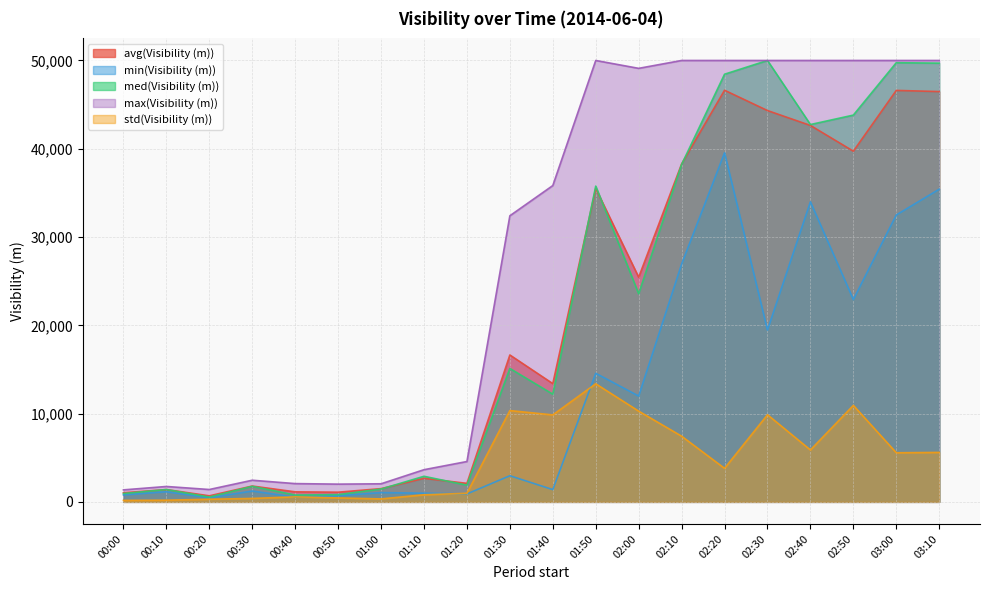

True or false: avg(Visibility (m)) and std(Visibility (m)) cross at least once.

False